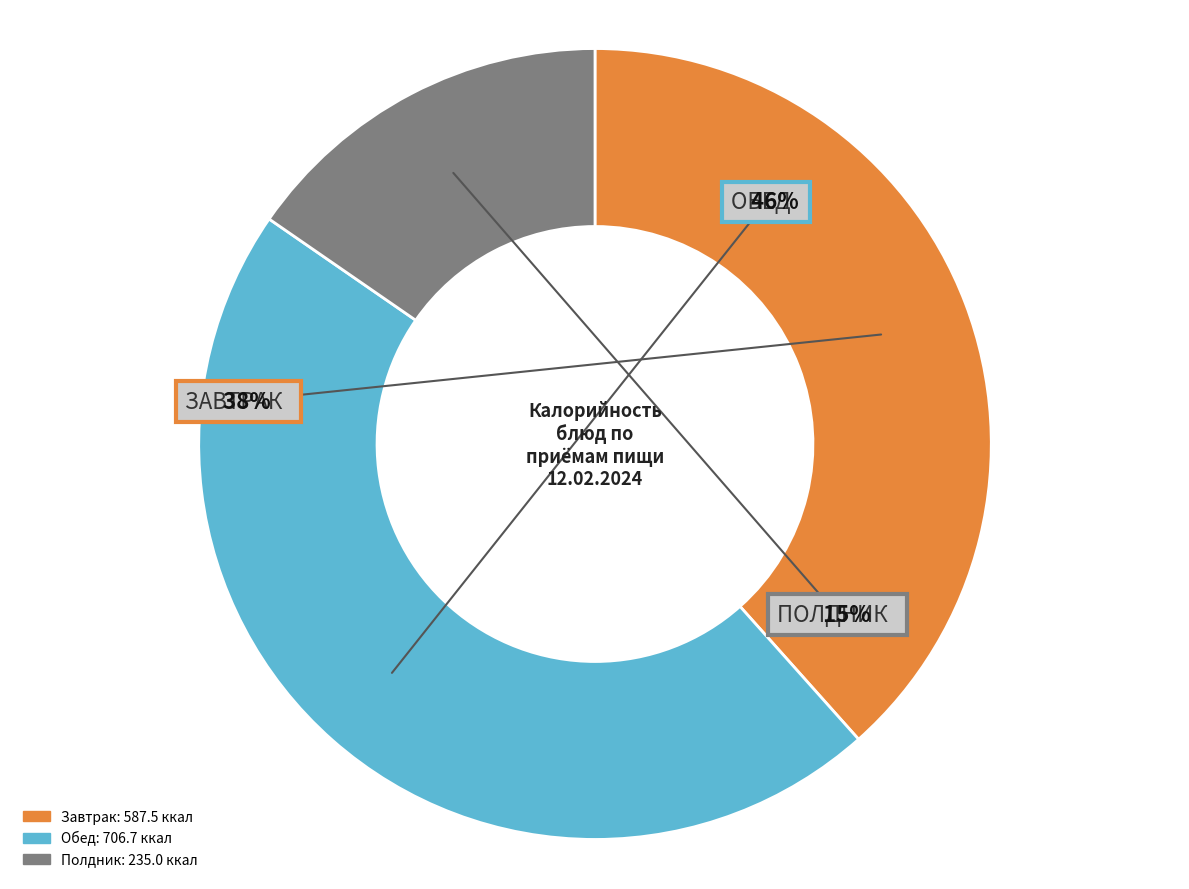

True or false: Огурец свежий accounts for 1% of the total.

False